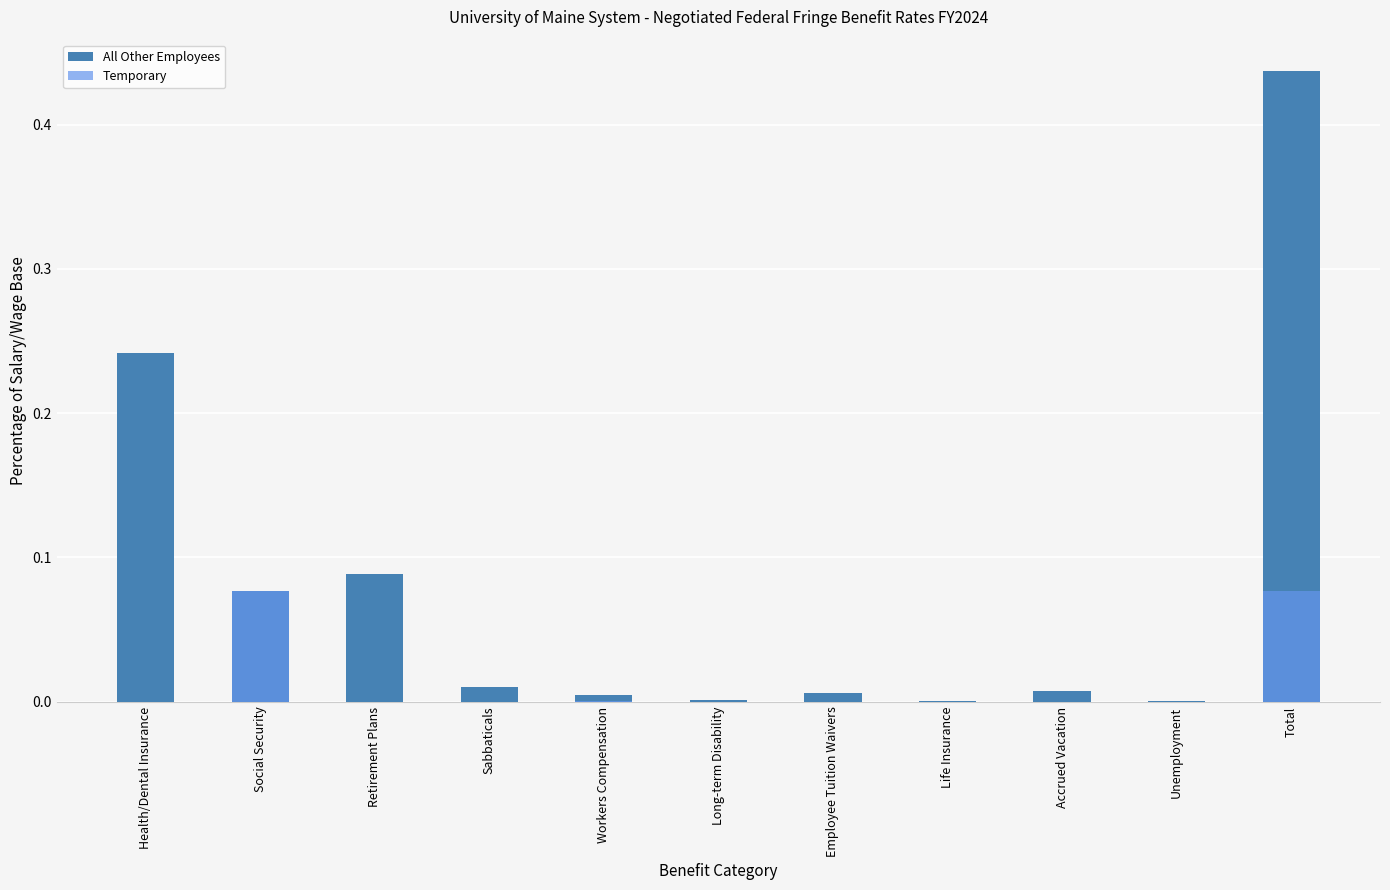

Reading right to left, extract all data points from this chart.

All Other Employees: Total=0.4	Unemployment=0.0	Accrued Vacation=0.0	Life Insurance=0.0	Employee Tuition Waivers=0.0	Long-term Disability=0.0	Workers Compensation=0.0	Sabbaticals=0.0	Retirement Plans=0.1	Social Security=0.1	Health/Dental Insurance=0.2
Temporary: Total=0.1	Unemployment=0.0	Accrued Vacation=0.0	Life Insurance=0.0	Employee Tuition Waivers=0.0	Long-term Disability=0.0	Workers Compensation=0.0	Sabbaticals=0.0	Retirement Plans=0.0	Social Security=0.1	Health/Dental Insurance=0.0